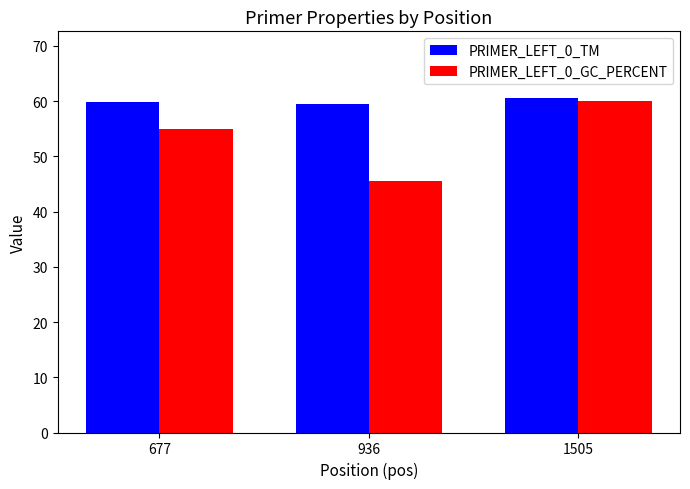

Which category has the lowest value across all series?

936